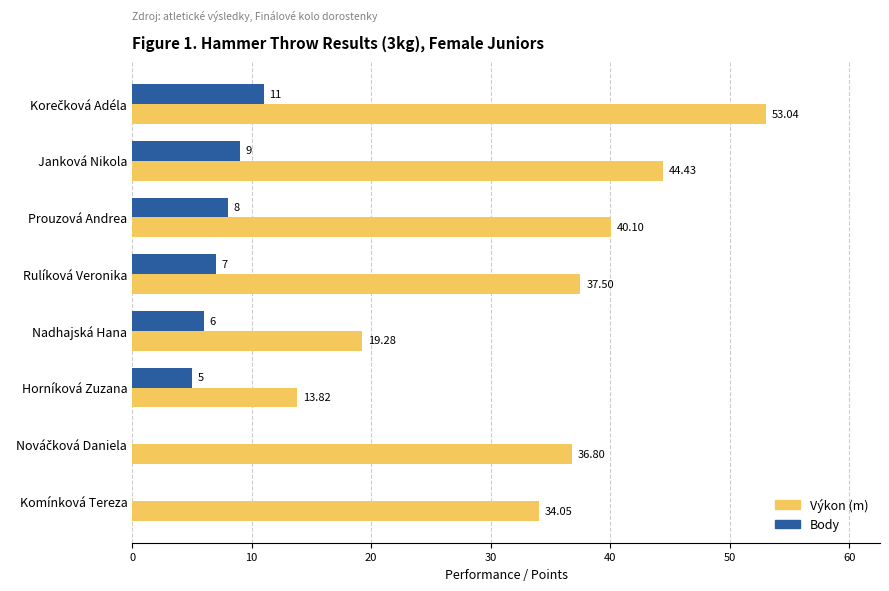

Which series changed the most between Prouzová Andrea and Rulíková Veronika?

Výkon (m)